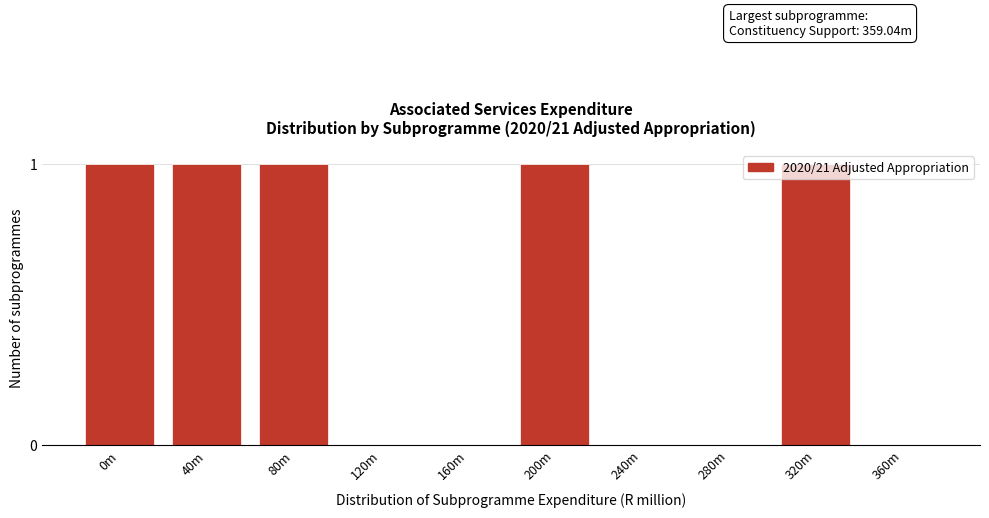

What is the change in value from 160m to 320m?

+1